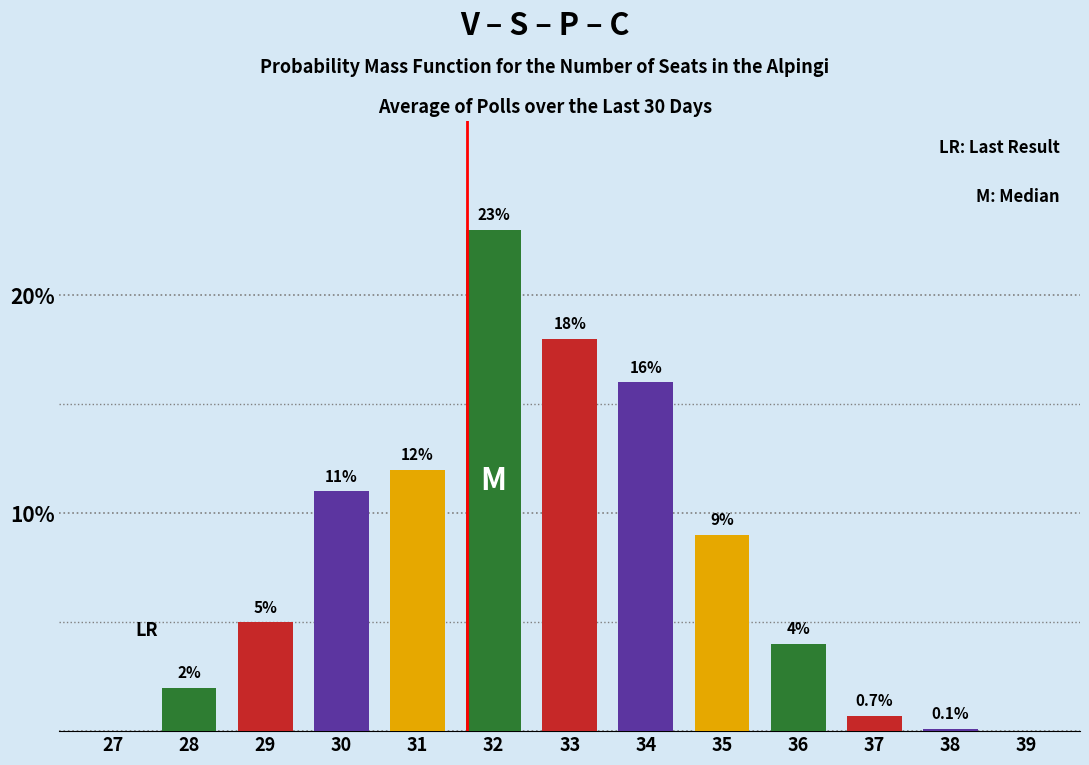

Reading right to left, transcribe all the data shown in this chart.

39=0.0	38=0.1	37=0.7	36=4.0	35=9.0	34=16.0	33=18.0	32=23.0	31=12.0	30=11.0	29=5.0	28=2.0	27=0.0